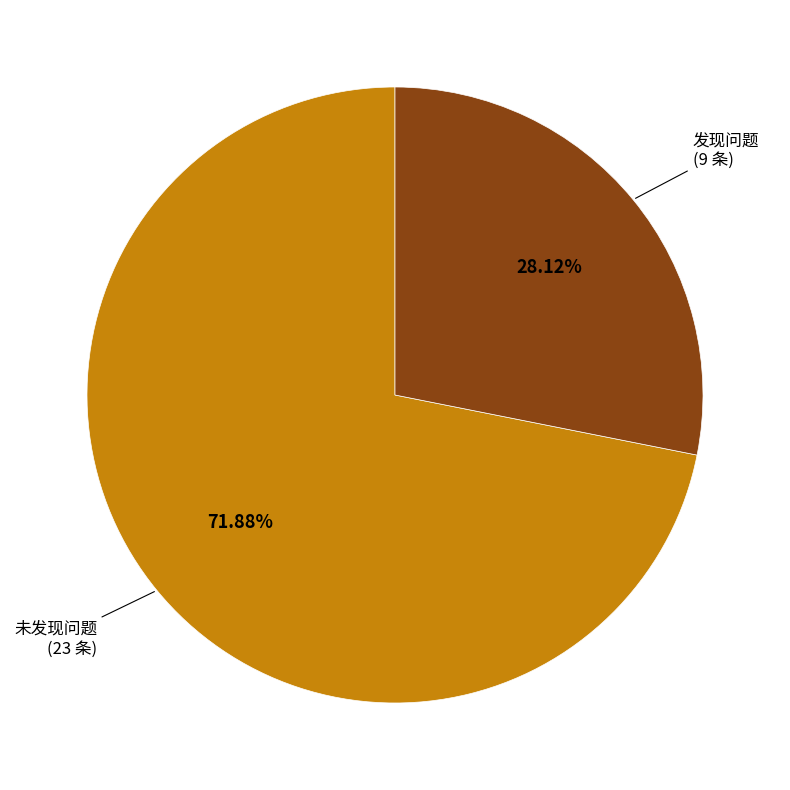

Is it true that 发现问题 is 43% of the pie?

False